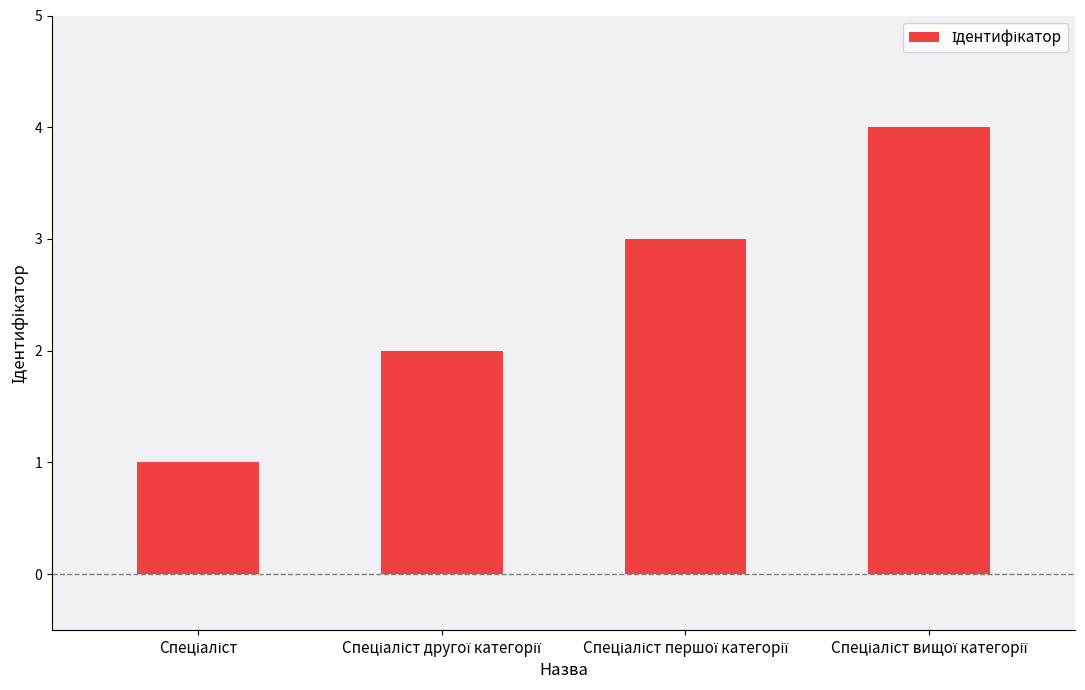

What is the difference between the maximum and minimum values?

3